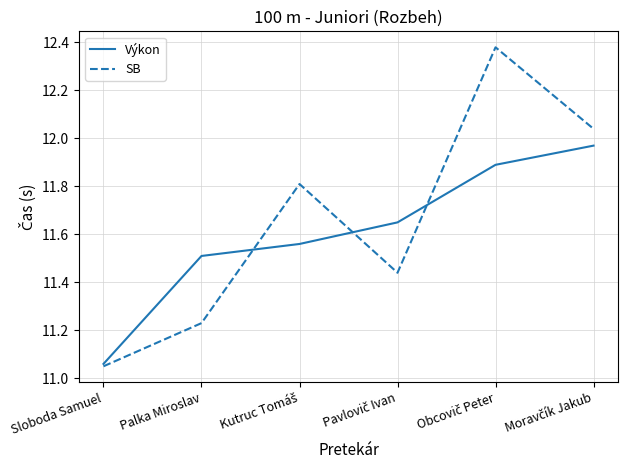

Which category has the lowest value across all series?

Sloboda Samuel